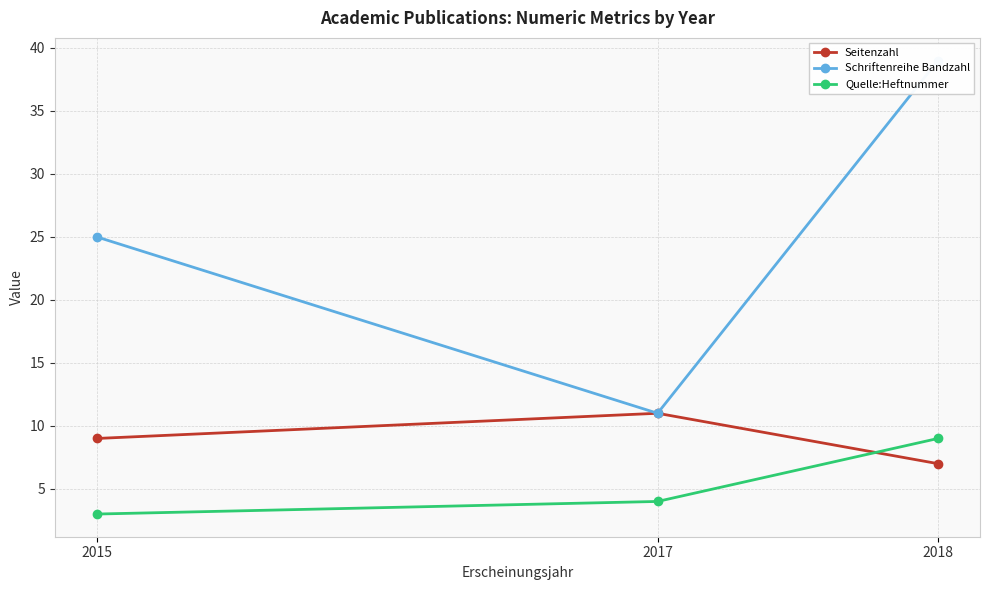

Reading left to right, what are all the values shown in this chart?

Seitenzahl: 2015=9	2017=11	2018=7
Schriftenreihe Bandzahl: 2015=25	2017=11	2018=39
Quelle:Heftnummer: 2015=3	2017=4	2018=9